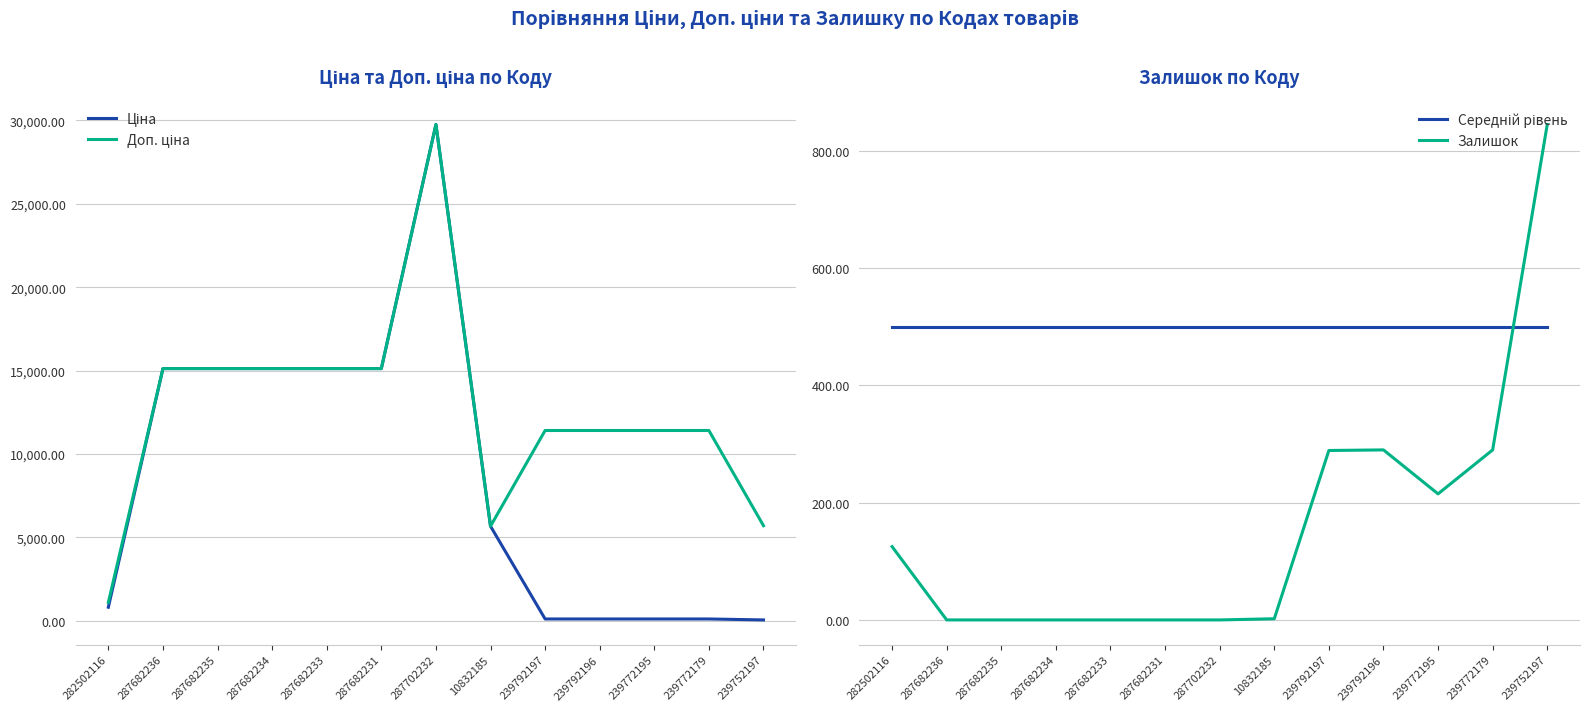

What are all the series names shown in the legend?

Ціна, Доп. ціна, Середній рівень, Залишок